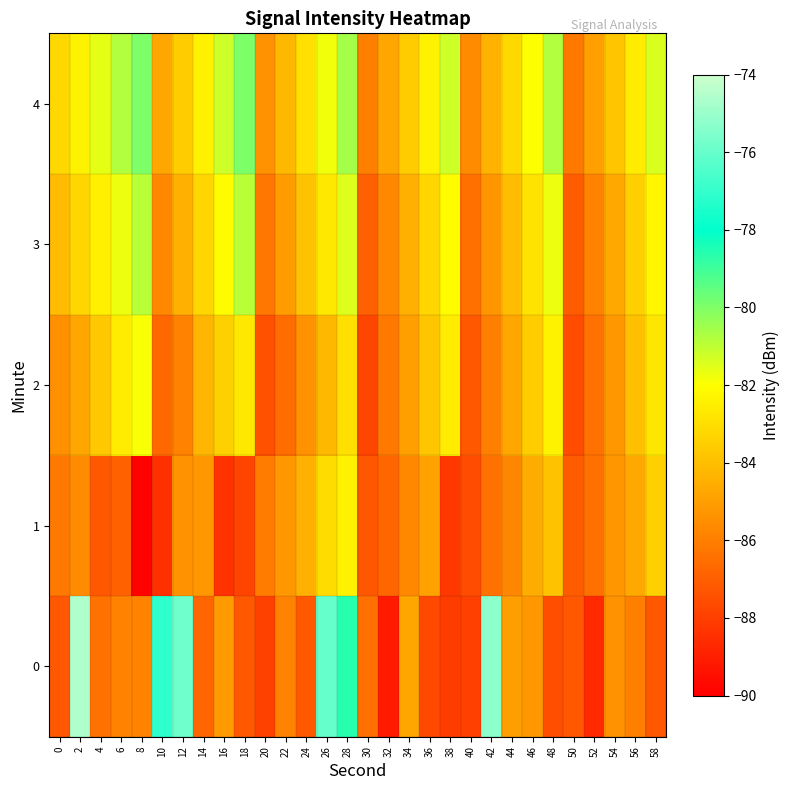

Between 56 and 20, which is larger?

56